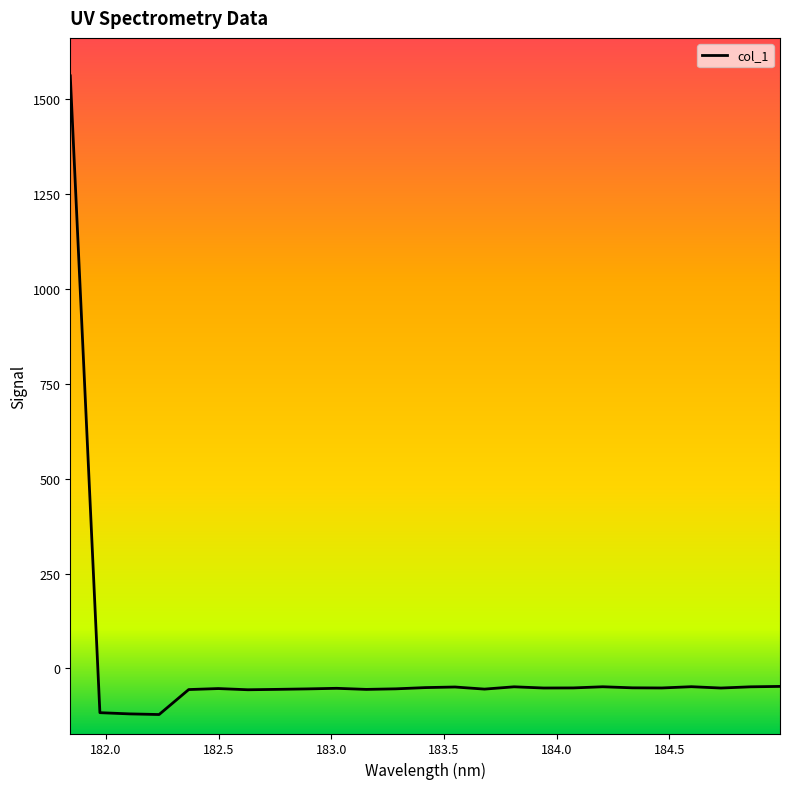

What is the maximum value shown in the chart?

1561.5